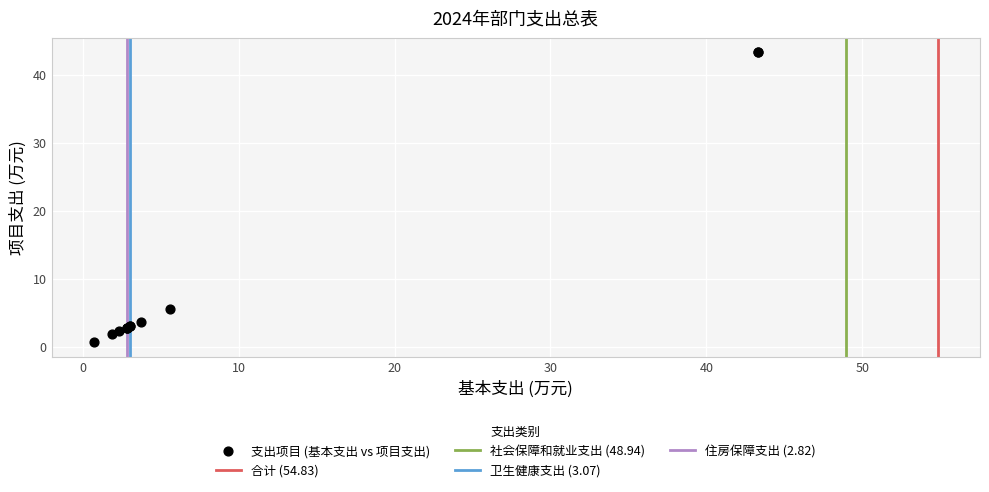

What Y value in the scatter plot is closest to 22?

5.6